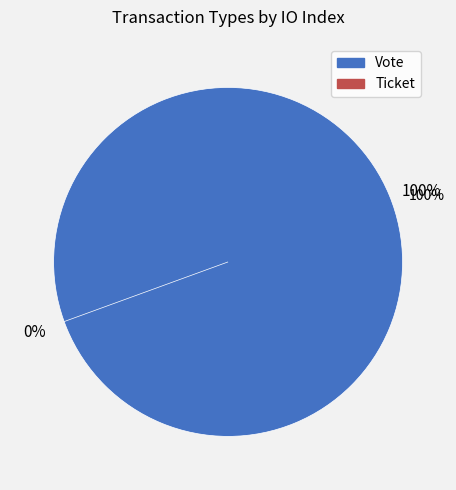

Is the sum of Ticket and Vote greater than half?

Yes